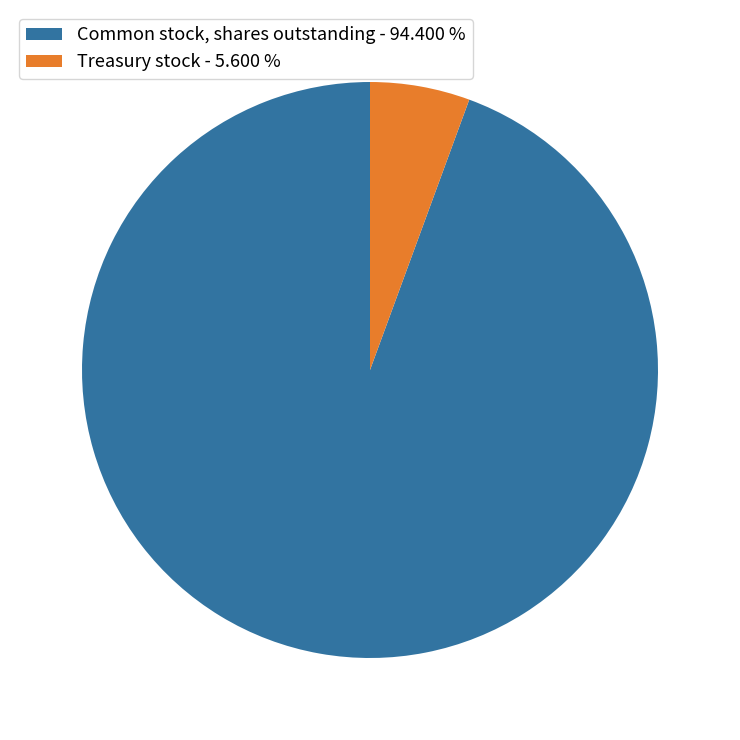

Is the sum of Common stock, shares outstanding and Treasury stock greater than half?

Yes